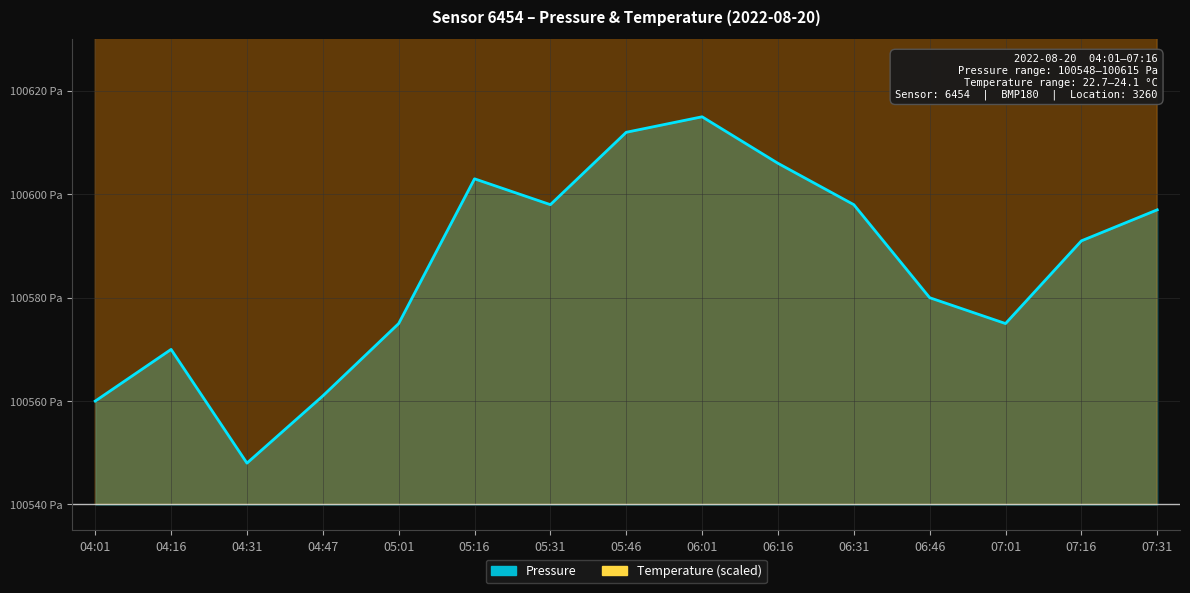

How many interior local valleys does the Temperature series have?

2